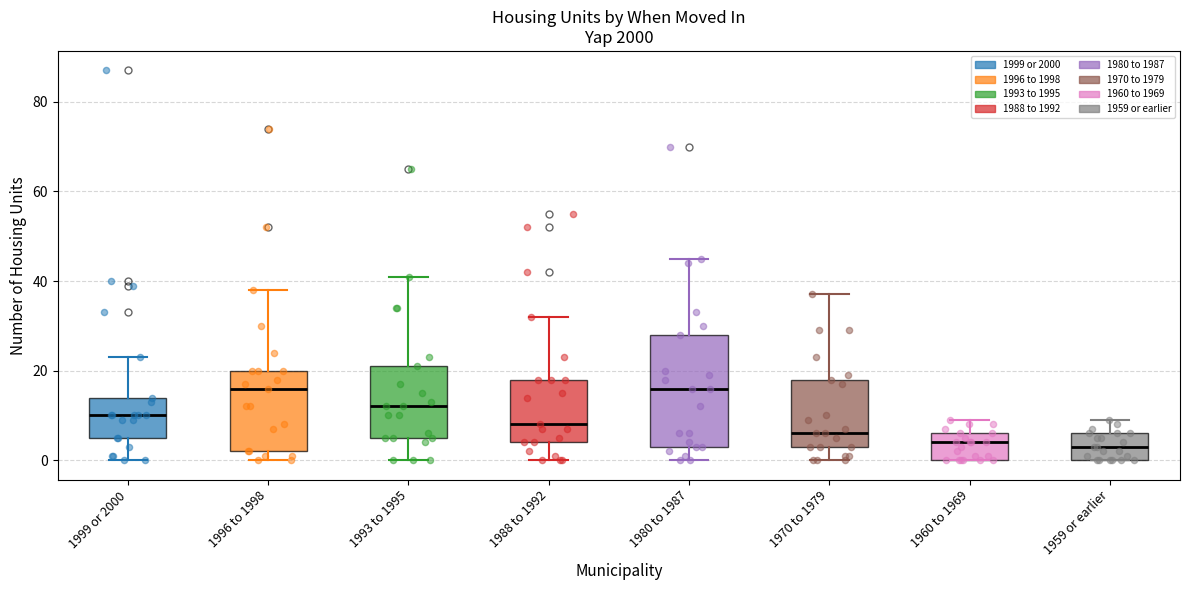

Where is the lower edge of the box for 1959 or earlier on the y-axis? The values are not printed on the chart, so give them approximately, as read against the axis.

0